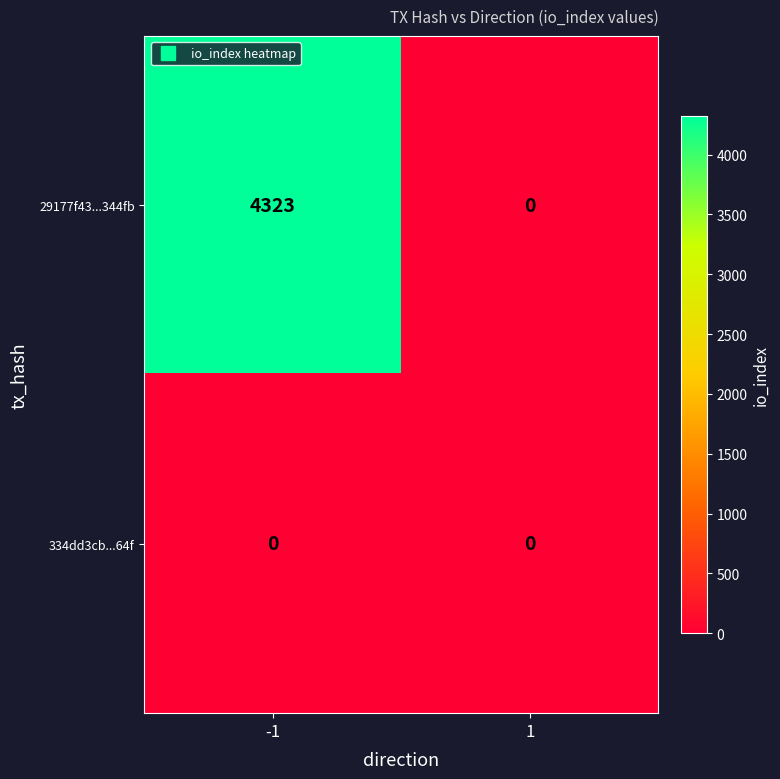

Is it true that 334dd3cb...64f equals 0 at 1?

True